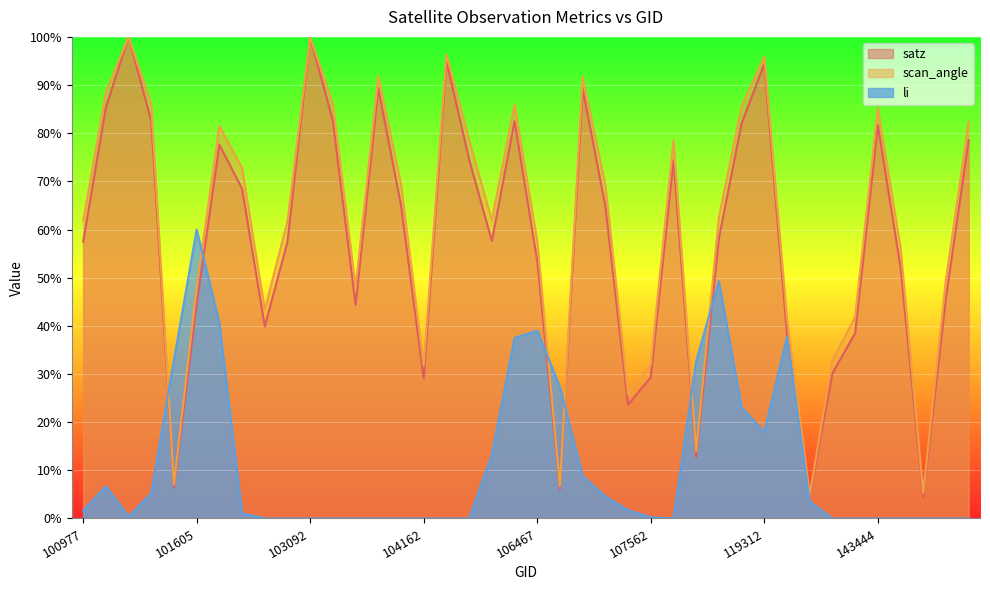

At 106467, list the series in order from largest to smallest.

scan_angle, satz, li